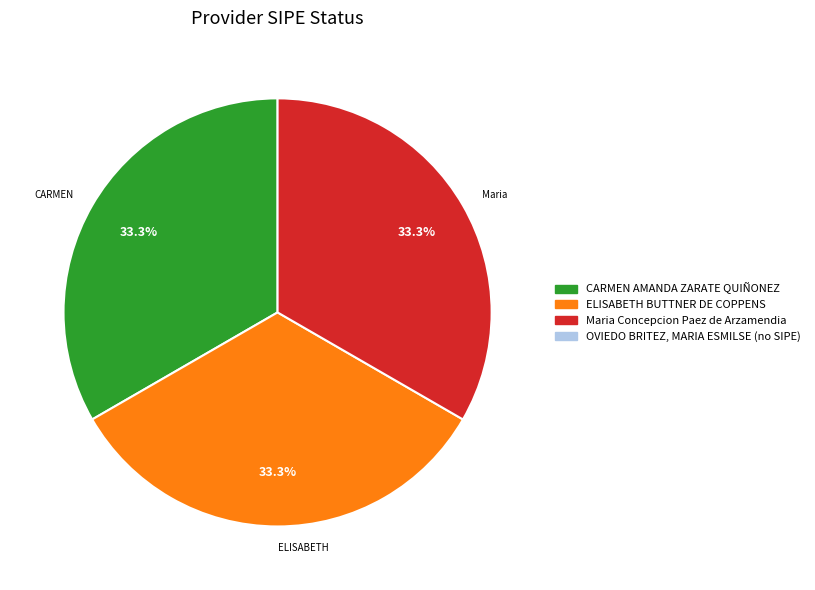

Is there any slice that represents more than half of the pie?

No